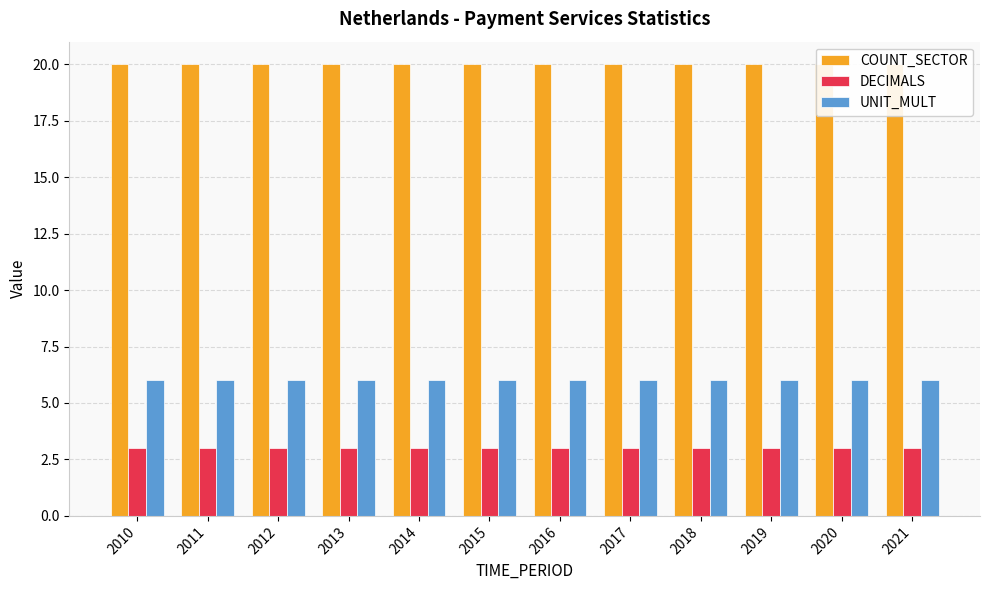

How many groups of bars are there?

12